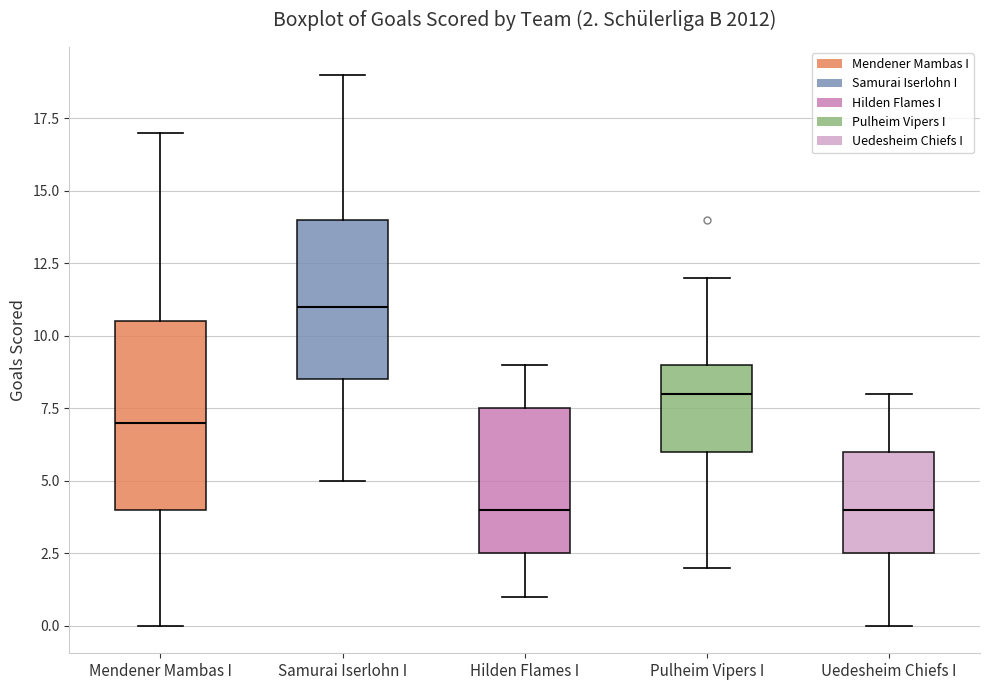

Comparing the boxes themselves (not the whiskers), which one is the tallest?

Mendener Mambas I